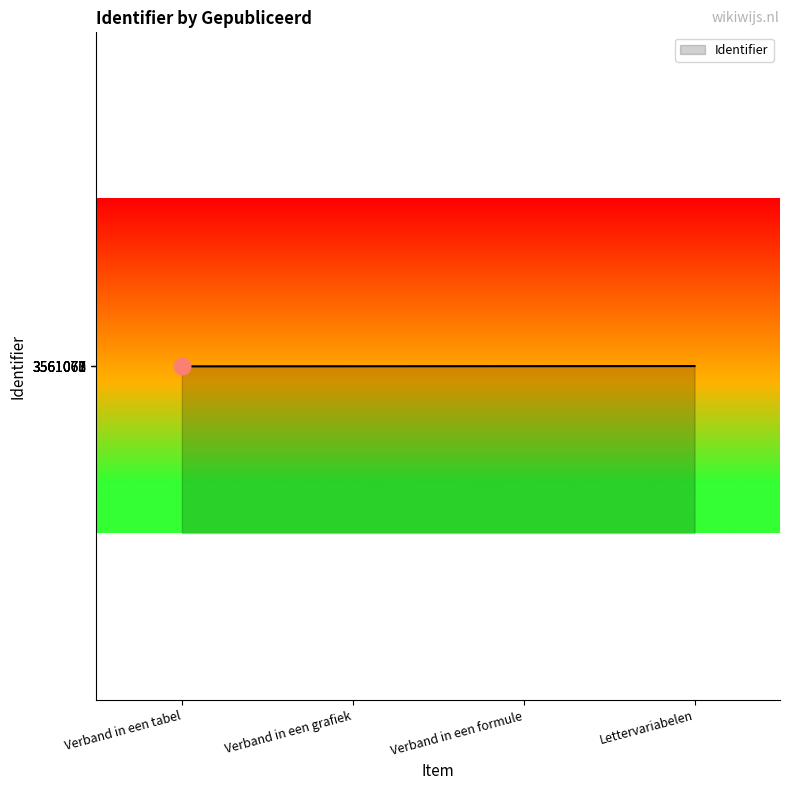

What value does the data have at Verband in een formule?

3561071